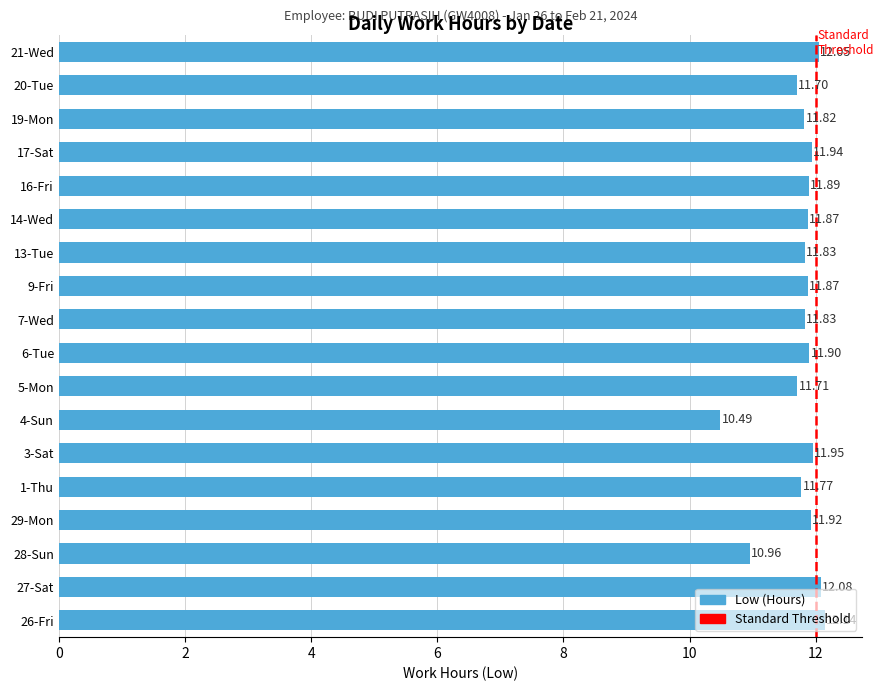

At which label is the value closest to 11?

28-Sun